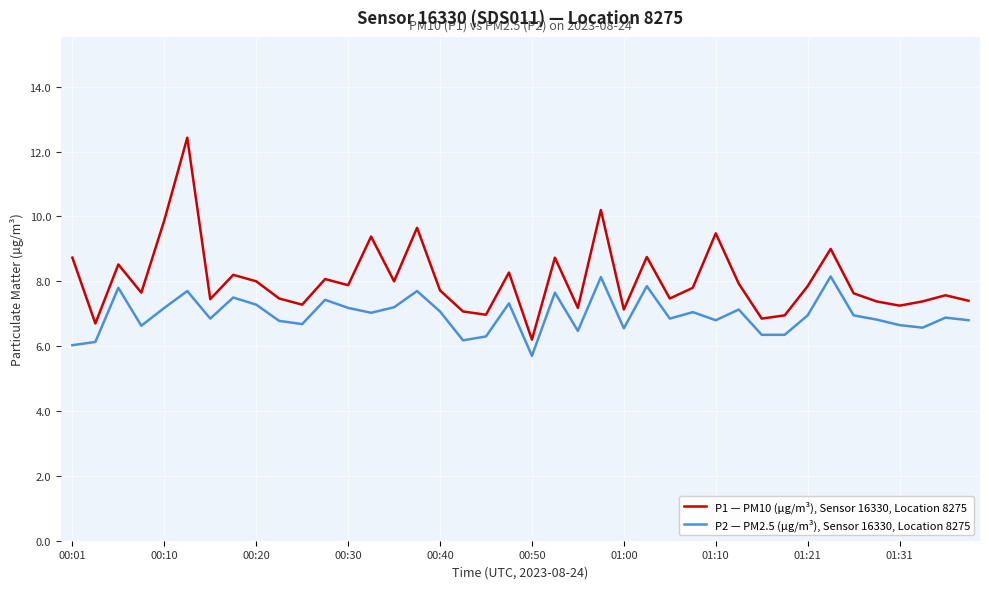

List the series in order of their peak value, lowest first.

P2 — PM2.5 (µg/m³), Sensor 16330, Location 8275, P1 — PM10 (µg/m³), Sensor 16330, Location 8275